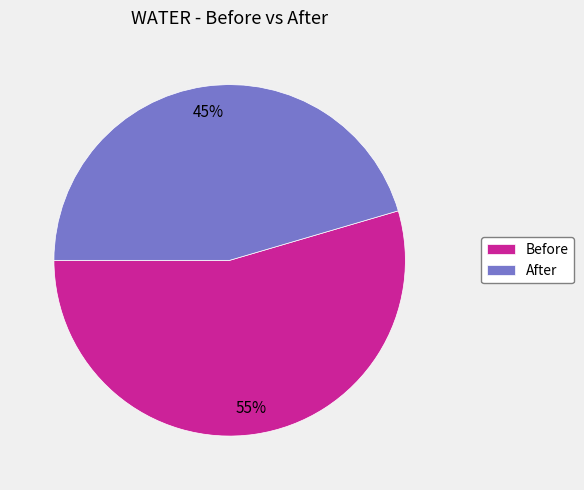

How many segments does this pie chart have?

2